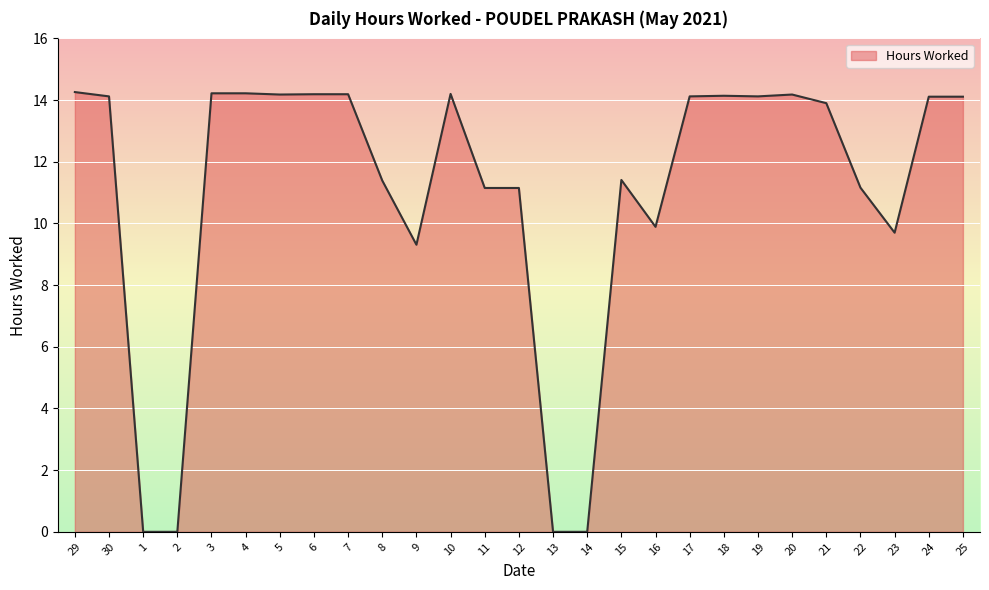

The value at 25 is 8.0. True or false?

False